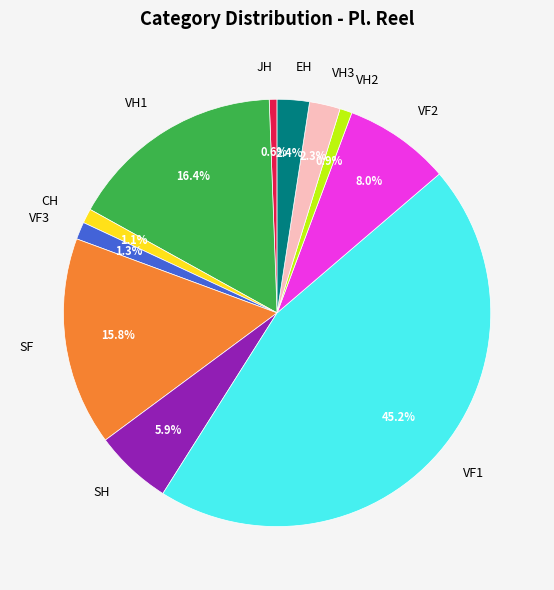

To the nearest percent, what percentage of the pie is CH?

1%